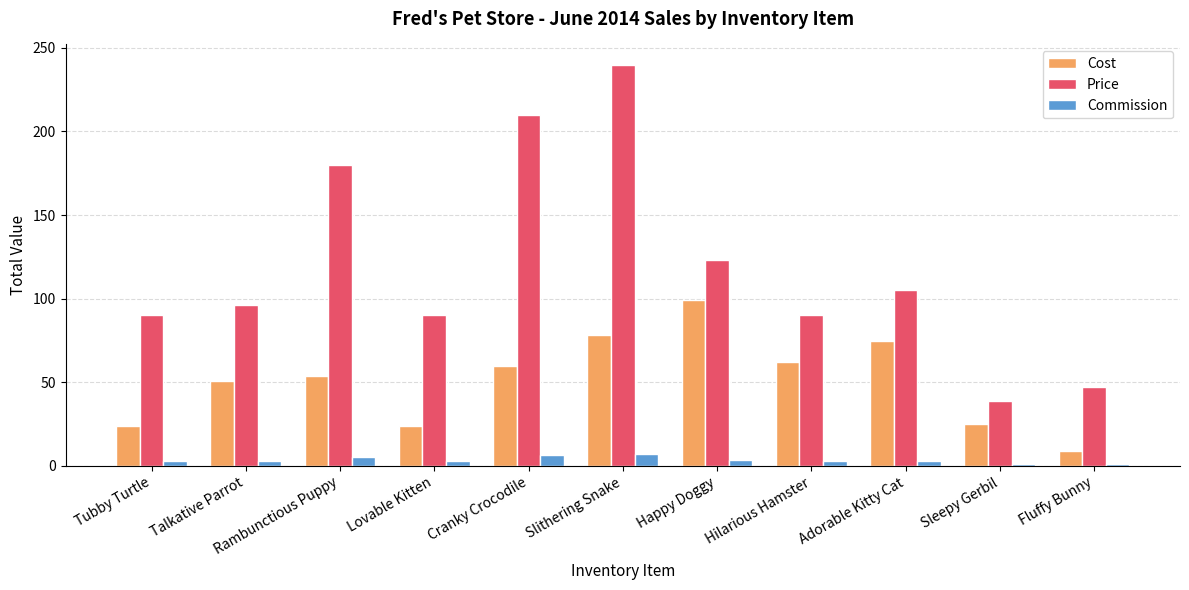

Does the chart contain any negative values?

No